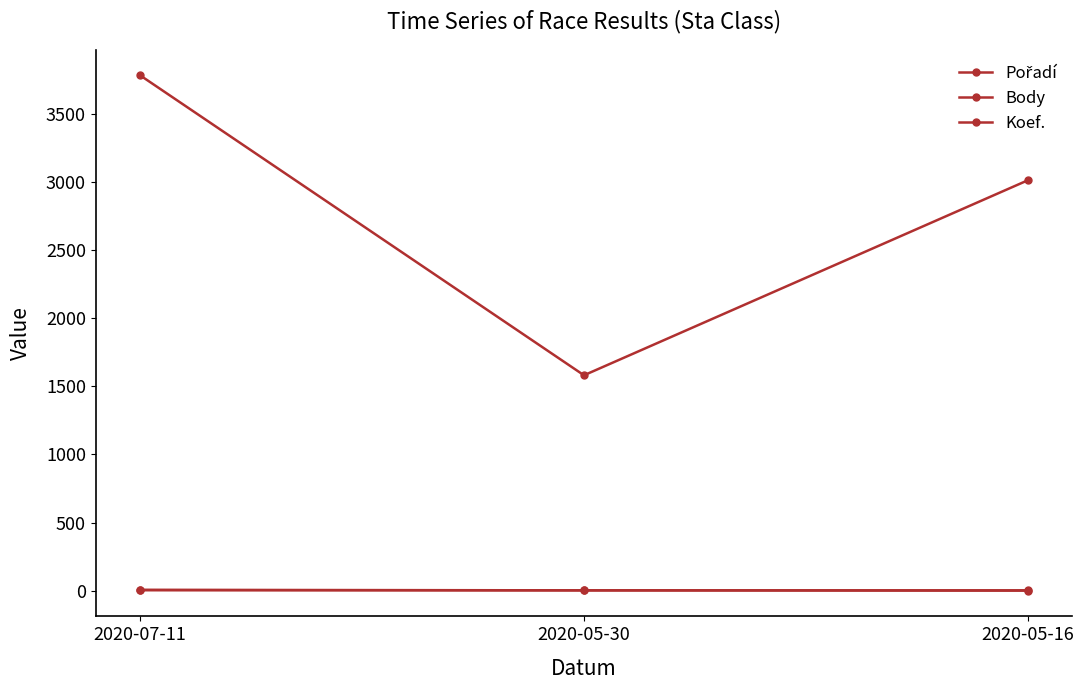

Where is Pořadí nearest to the value 2?

2020-05-30